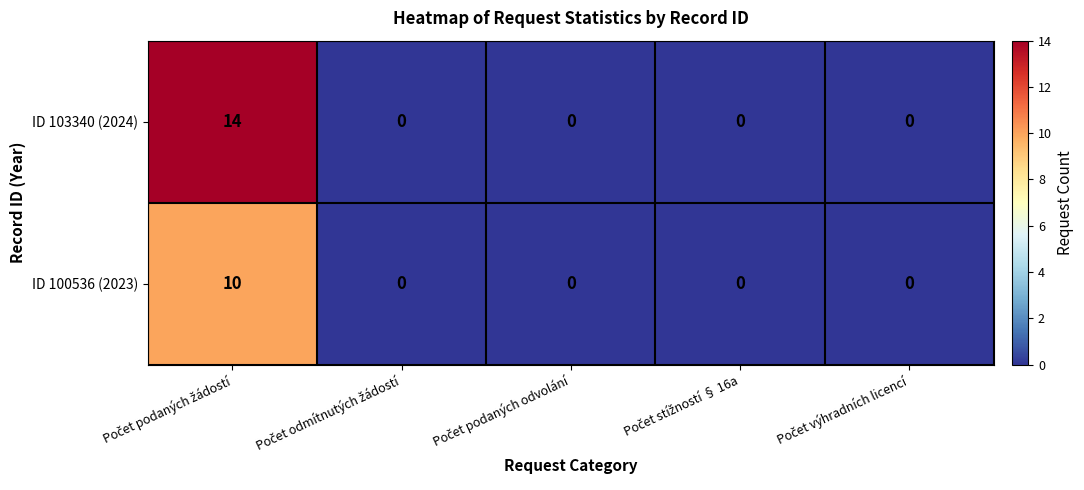

Reading left to right, transcribe all the data shown in this chart.

ID 103340 (2024): 14	0	0	0	0
ID 100536 (2023): 10	0	0	0	0